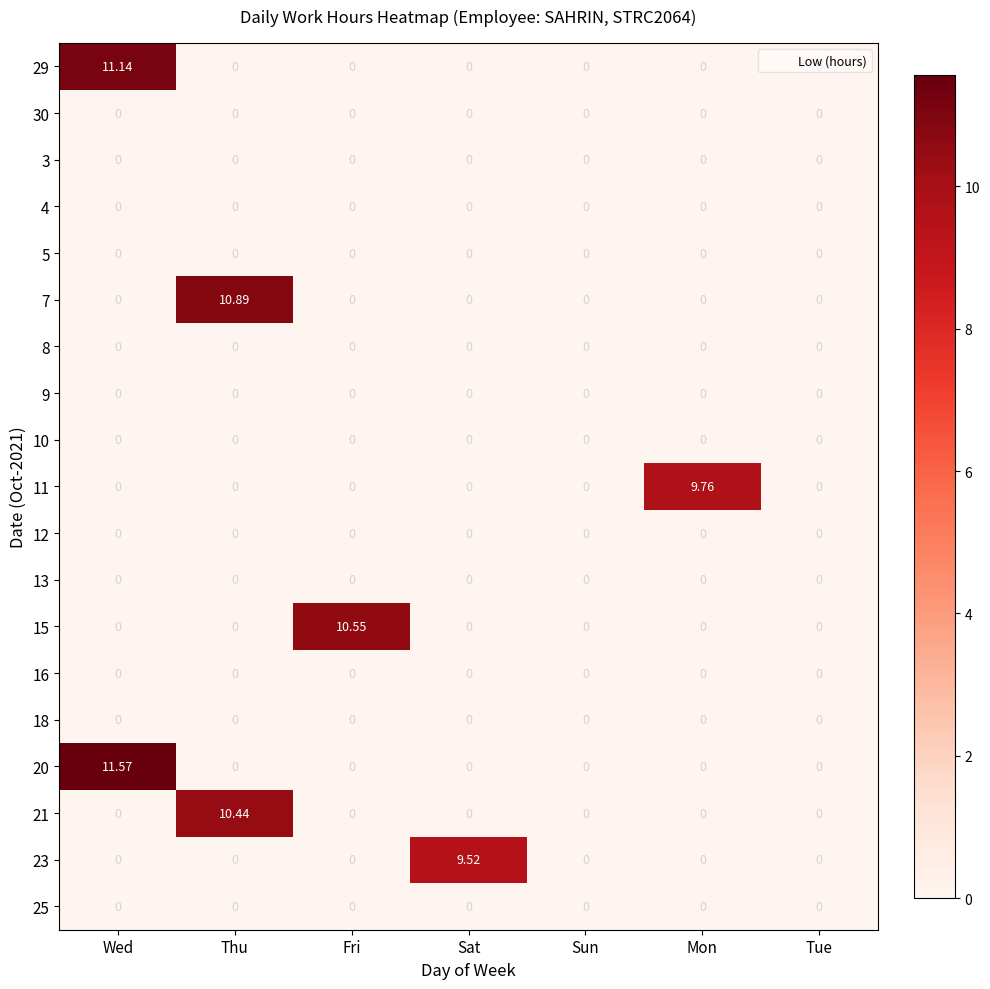

Which label corresponds to the largest value in the chart?

Wed